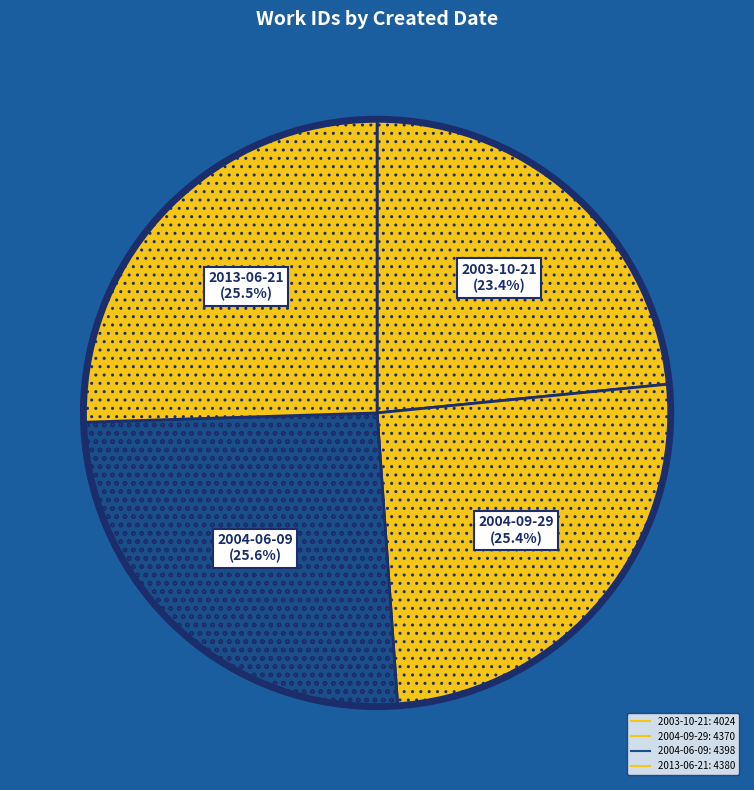

What percentage is the 2003-10-21 slice, to the nearest percent?

23%